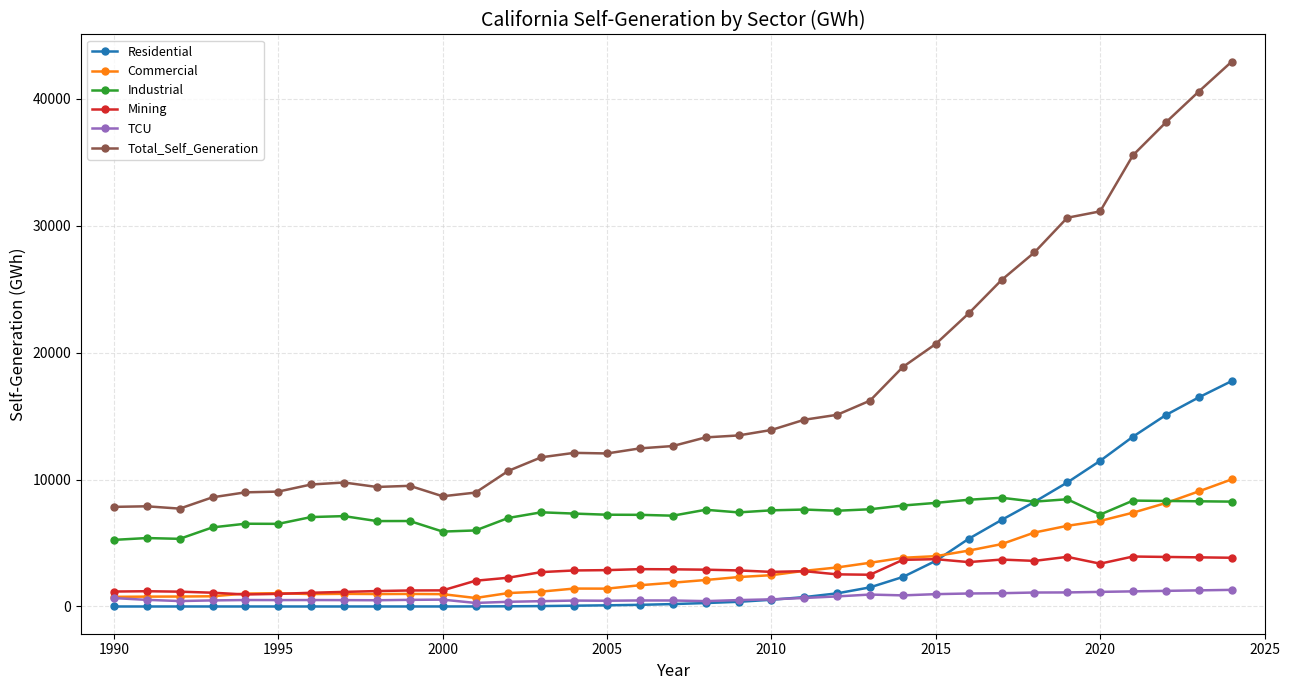

What is the average value of the TCU series?

707.7